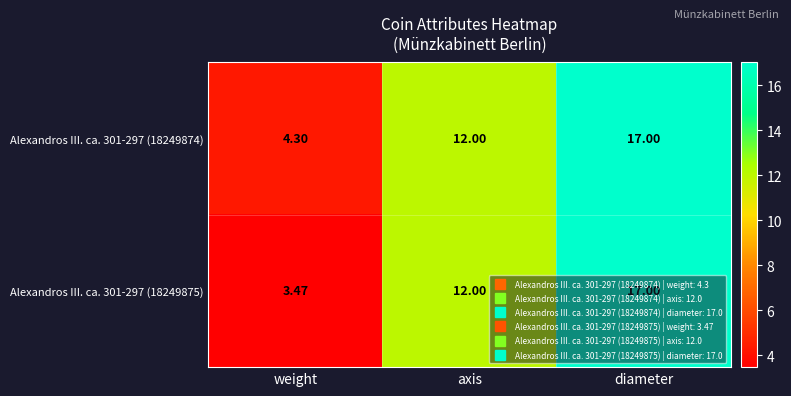

At which label is Alexandros III. ca. 301-297 (18249875) closest to 10?

axis